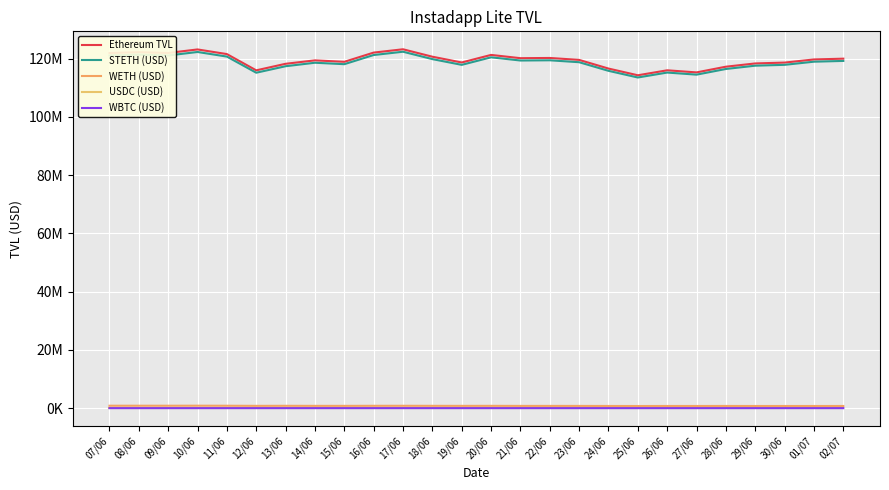

Reading left to right, what are all the values shown in this chart?

Ethereum TVL: 07/06=121930506.7	08/06=122219520.4	09/06=121942158.3	10/06=123153943.0	11/06=121559522.0	12/06=115978674.7	13/06=118226082.6	14/06=119402951.9	15/06=118905215.2	16/06=122071272.1	17/06=123210365.3	18/06=120657355.5	19/06=118678599.4	20/06=121273351.0	21/06=120153151.7	22/06=120228364.0	23/06=119563821.0	24/06=116590539.3	25/06=114286183.9	26/06=115991301.0	27/06=115274383.6	28/06=117229582.7	29/06=118347227.1	30/06=118640602.7	01/07=119717767.6	02/07=119985899.7
STETH (USD): 07/06=121066284.0	08/06=121354349.7	09/06=121080090.0	10/06=122279576.8	11/06=120700521.9	12/06=115160065.8	13/06=117390369.0	14/06=118587107.6	15/06=118090440.0	16/06=121236743.2	17/06=122367803.6	18/06=119831109.6	19/06=117863399.5	20/06=120449772.0	21/06=119352069.3	22/06=119427716.1	23/06=118766877.8	24/06=115811617.8	25/06=113524223.9	26/06=115215024.5	27/06=114500694.0	28/06=116444773.9	29/06=117576926.2	30/06=117869610.5	01/07=118947773.8	02/07=119210845.8
WETH (USD): 07/06=837532.3	08/06=838469.0	09/06=835346.2	10/06=847612.2	11/06=832250.6	12/06=792110.9	13/06=809087.7	14/06=789409.6	15/06=788461.2	16/06=808176.9	17/06=816160.0	18/06=799855.0	19/06=788974.2	20/06=797336.5	21/06=774861.0	22/06=774544.5	23/06=770800.2	24/06=752969.7	25/06=736407.1	26/06=750502.9	27/06=748026.6	28/06=759084.4	29/06=744728.6	30/06=745322.7	01/07=744223.6	02/07=749182.0
USDC (USD): 07/06=15730.3	08/06=15733.8	09/06=15735.2	10/06=15736.6	11/06=15738.3	12/06=15755.8	13/06=15743.0	14/06=15745.6	15/06=15740.7	16/06=15750.4	17/06=15752.8	18/06=15748.8	19/06=15753.6	20/06=15761.6	21/06=15763.6	22/06=15765.9	23/06=15768.2	24/06=15764.9	25/06=15788.4	26/06=15775.5	27/06=15773.3	28/06=15779.4	29/06=15785.9	30/06=15789.6	01/07=15793.3	02/07=15789.7
WBTC (USD): 07/06=8274.9	08/06=8279.9	09/06=8302.2	10/06=8329.3	11/06=8321.4	12/06=8046.0	13/06=8189.0	14/06=7997.5	15/06=7881.5	16/06=7909.1	17/06=7959.1	18/06=7950.3	19/06=7780.1	20/06=7791.7	21/06=7764.8	22/06=7643.1	23/06=7679.5	24/06=7603.2	25/06=7180.5	26/06=7411.3	27/06=7304.9	28/06=7360.2	29/06=7199.2	30/06=7292.6	01/07=7387.6	02/07=7494.6